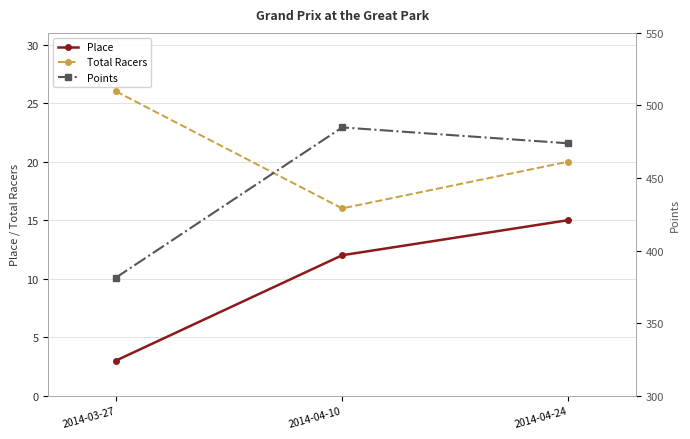

At which category is the sum across all series the highest?

2014-04-10